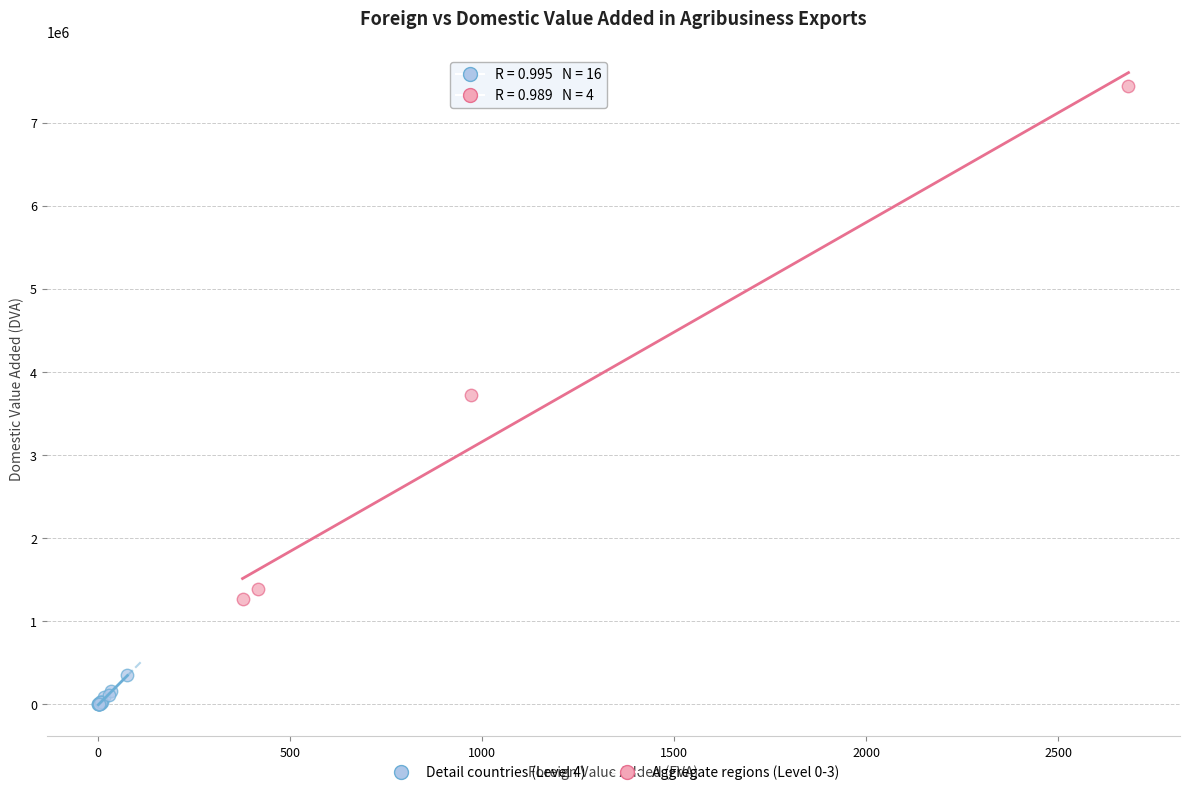

Which series reaches the minimum Y coordinate?

Detail countries (Level 4)